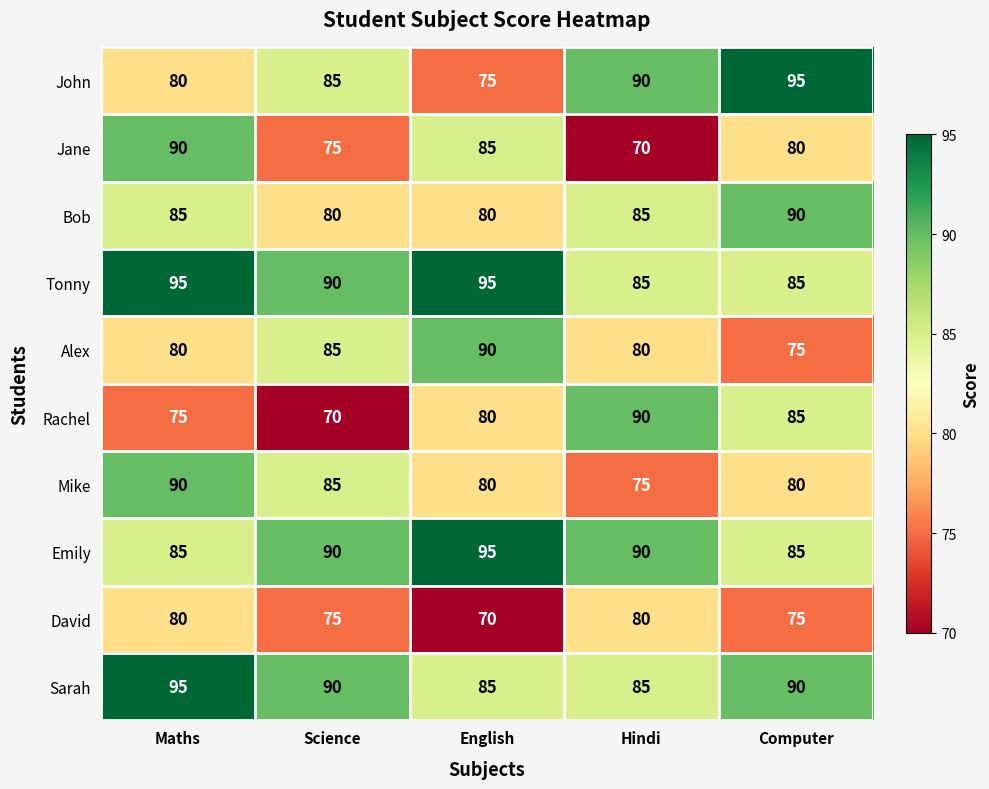

At which category is the sum across all series the highest?

Maths